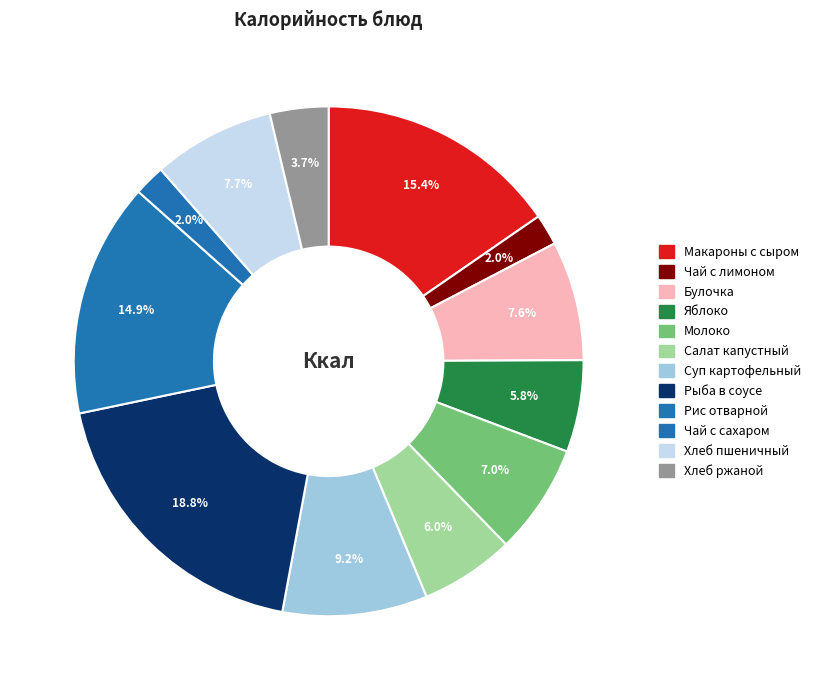

How many segments does this pie chart have?

12